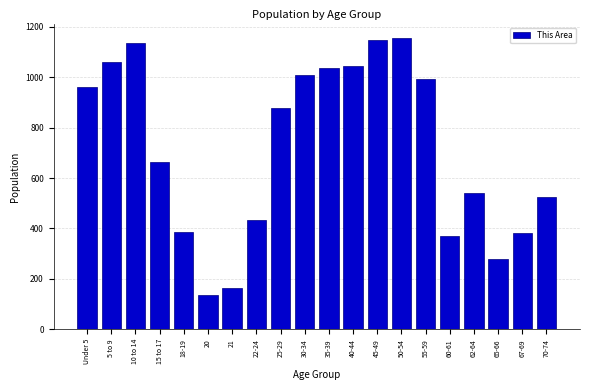

Reading left to right, what are all the values shown in this chart?

Under 5=960	5 to 9=1062	10 to 14=1134	15 to 17=665	18-19=388	20=136	21=163	22-24=433	25-29=878	30-34=1010	35-39=1035	40-44=1043	45-49=1149	50-54=1155	55-59=994	60-61=369	62-64=539	65-66=279	67-69=381	70-74=526